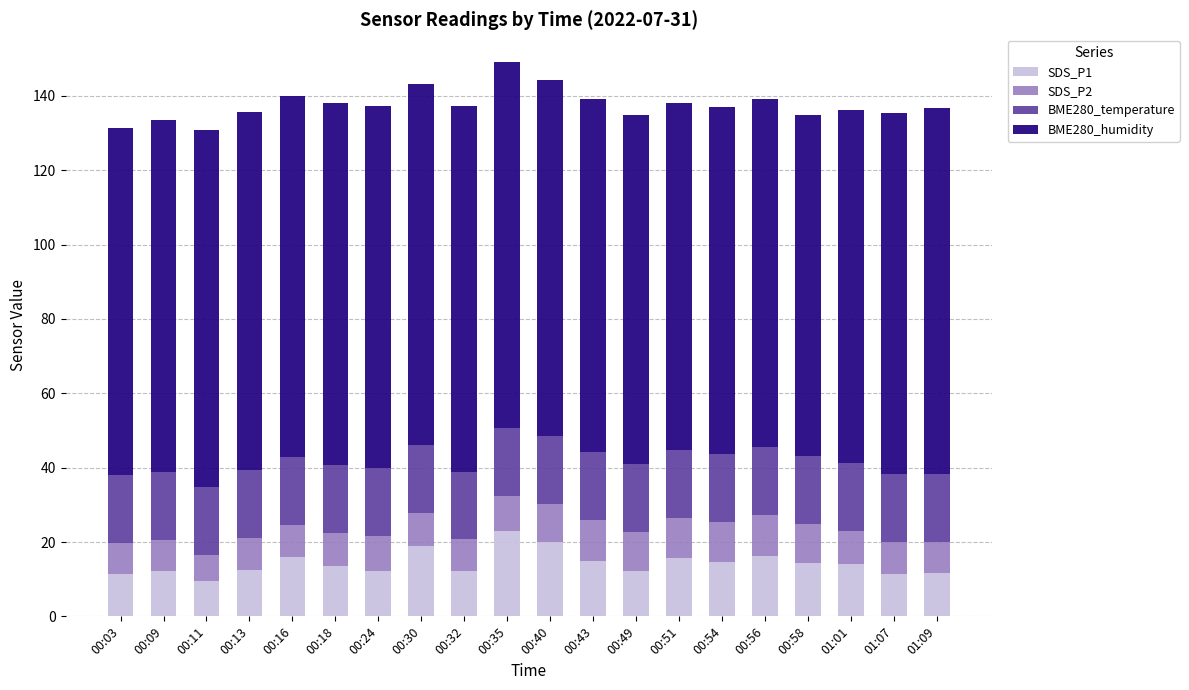

How many bars are there in total?

20